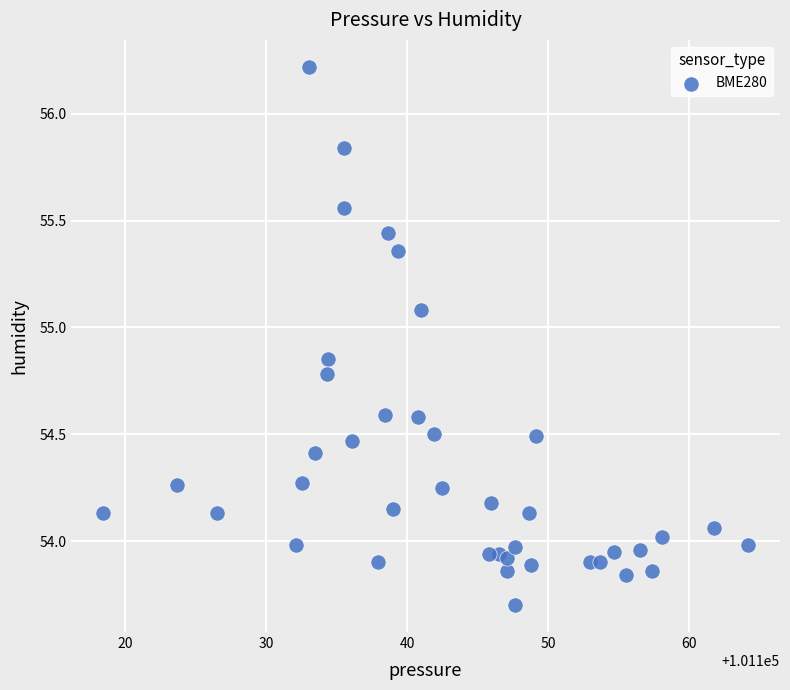

What is the range of Y values (max minus min)?

2.5